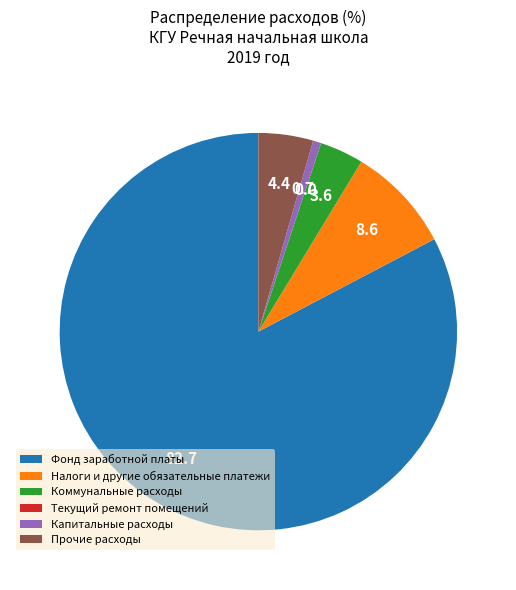

What is the majority slice?

Фонд заработной платы